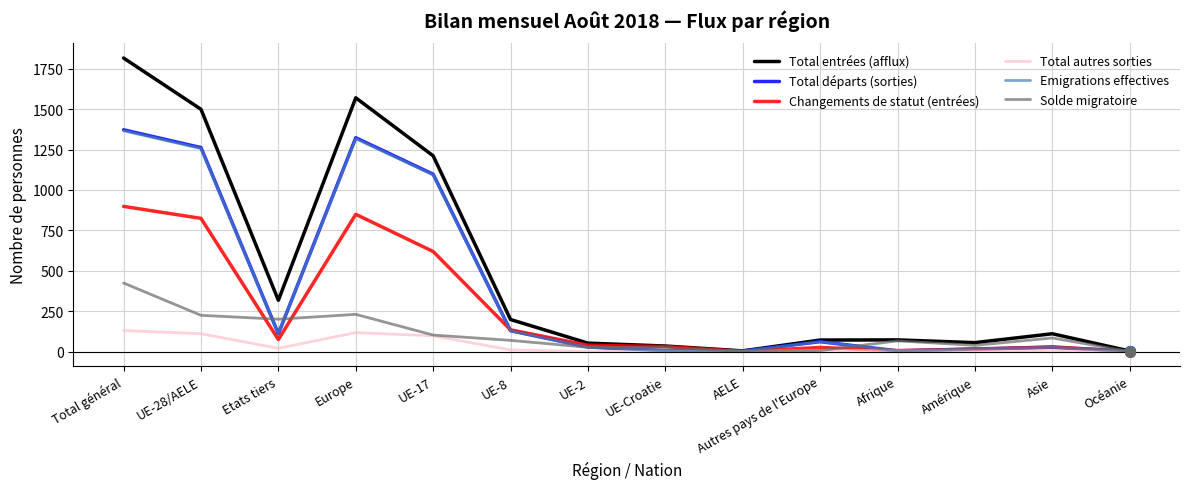

Is the value of Changements de statut (entrées) at UE-17 greater than the value of Total départs (sorties) at Total général?

No